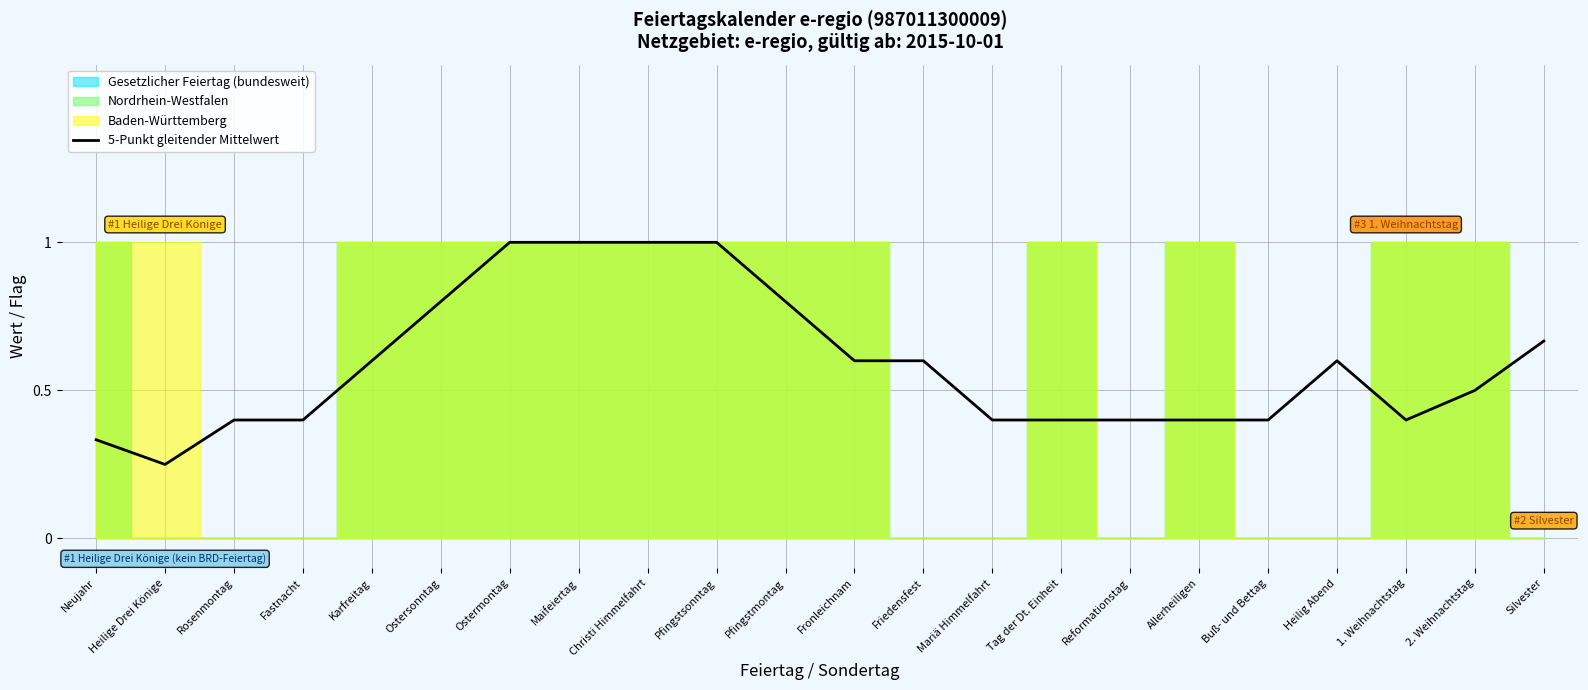

Rank the categories by value from lowest to highest.

Heilige Drei Könige, Neujahr, Rosenmontag, Fastnacht, Mariä Himmelfahrt, Tag der Dt. Einheit, Reformationstag, Allerheiligen, Buß- und Bettag, 1. Weihnachtstag, 2. Weihnachtstag, Karfreitag, Fronleichnam, Friedensfest, Heilig Abend, Silvester, Ostersonntag, Pfingstmontag, Ostermontag, Maifeiertag, Christi Himmelfahrt, Pfingstsonntag